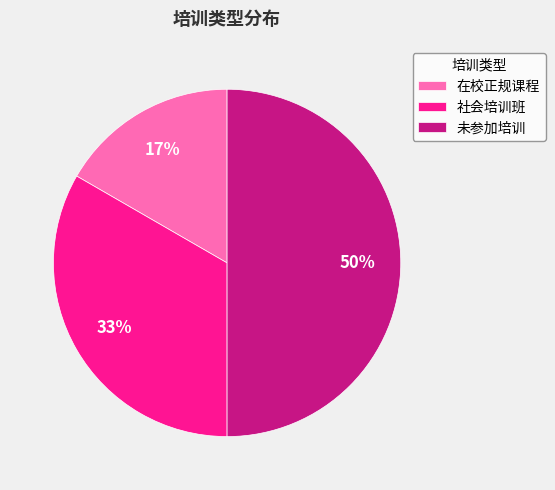

To the nearest percent, what percentage of the pie is 社会培训班?

33%